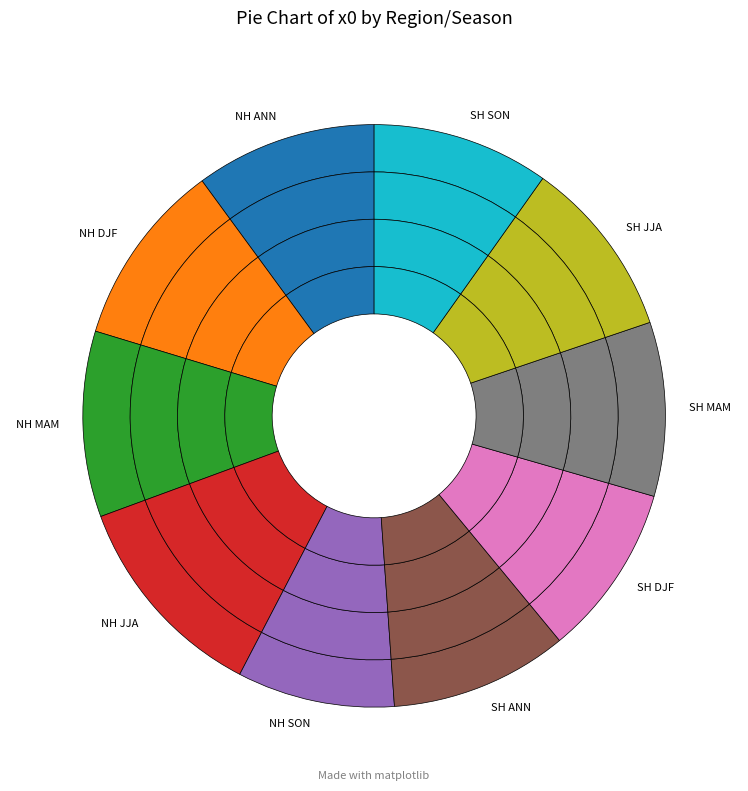

The NH ANN slice represents 19% of the pie. True or false?

False